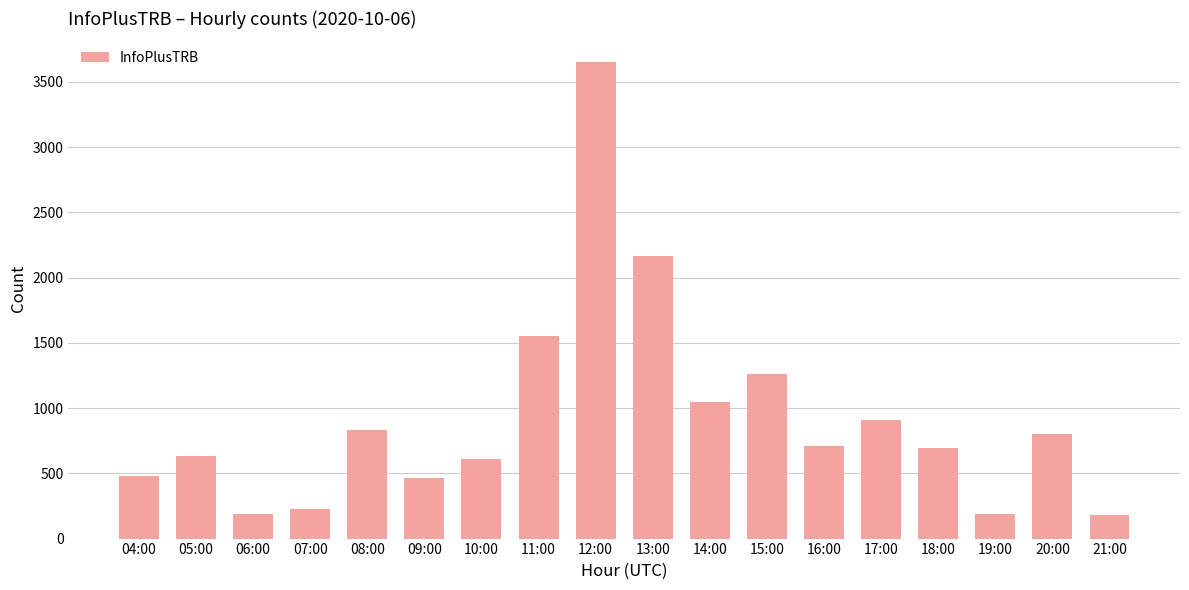

Where is the data nearest to the value 1914?

13:00